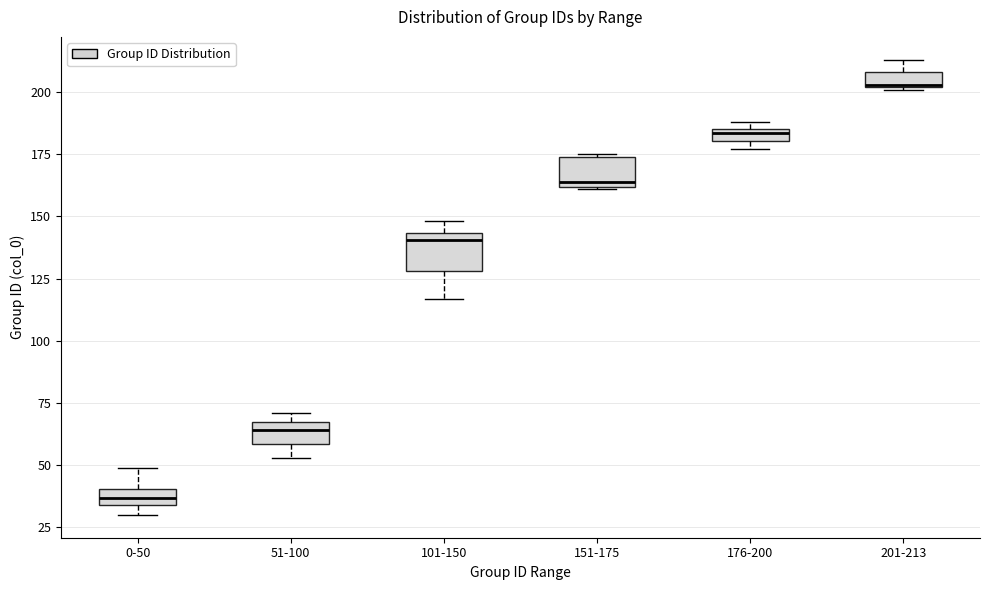

Where is the upper edge of the box for 51-100 on the y-axis? The values are not printed on the chart, so give them approximately, as read against the axis.

70